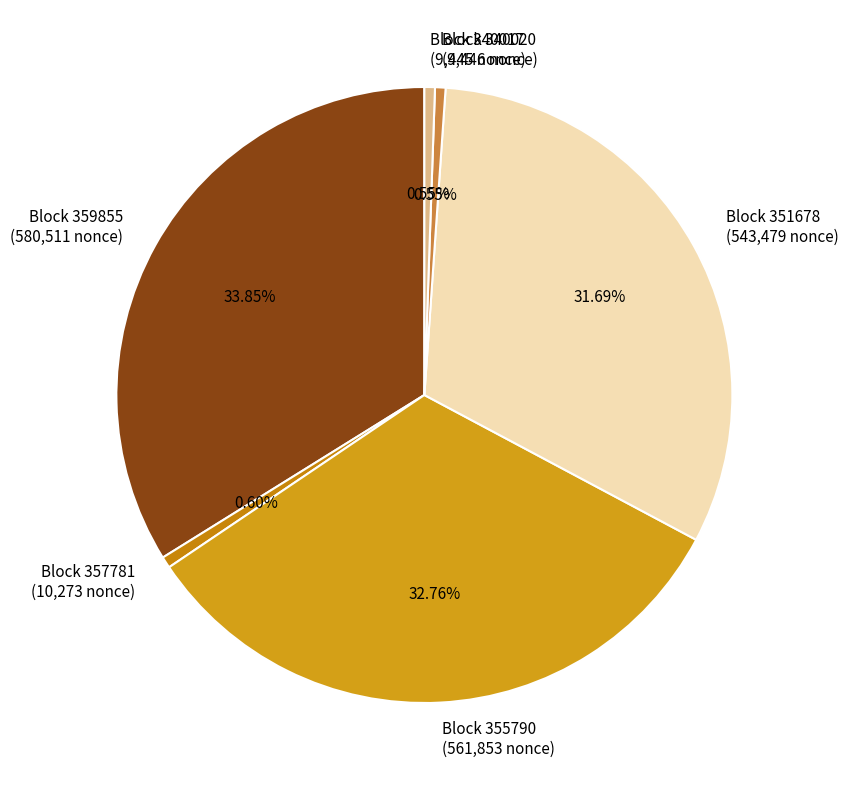

Approximately how many times larger is the value at Block 351678 (543,479 nonce) compared to Block 355790 (561,853 nonce)?

1.0